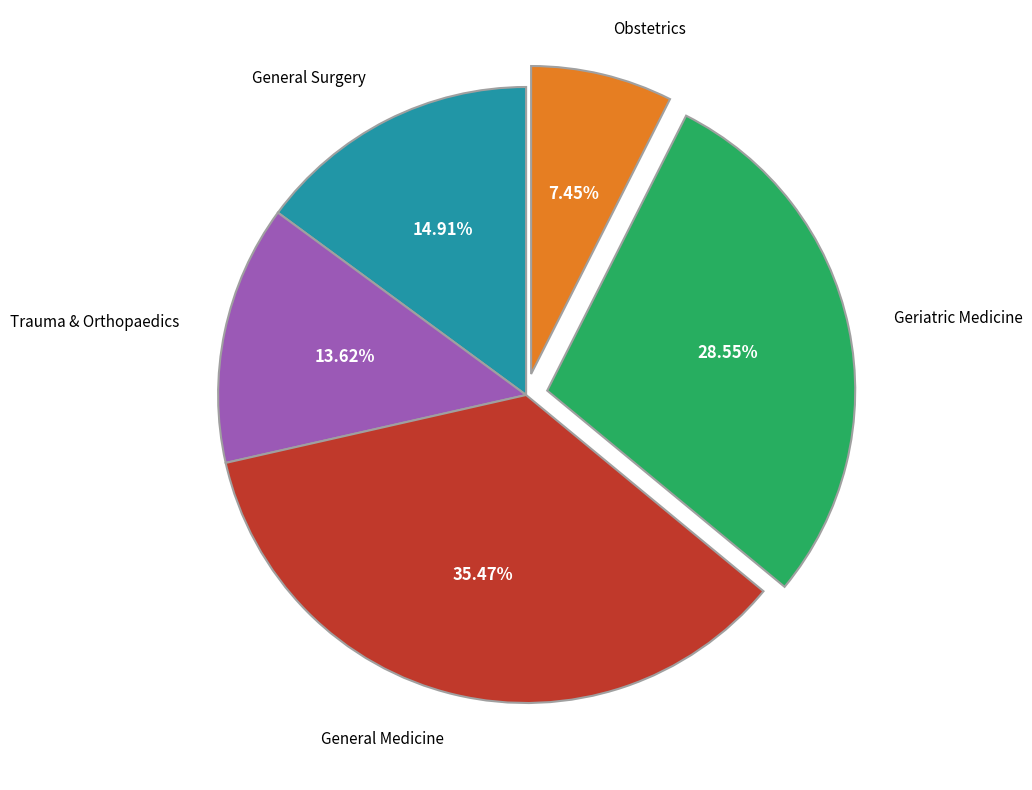

Is the sum of General Surgery and Geriatric Medicine greater than half?

No